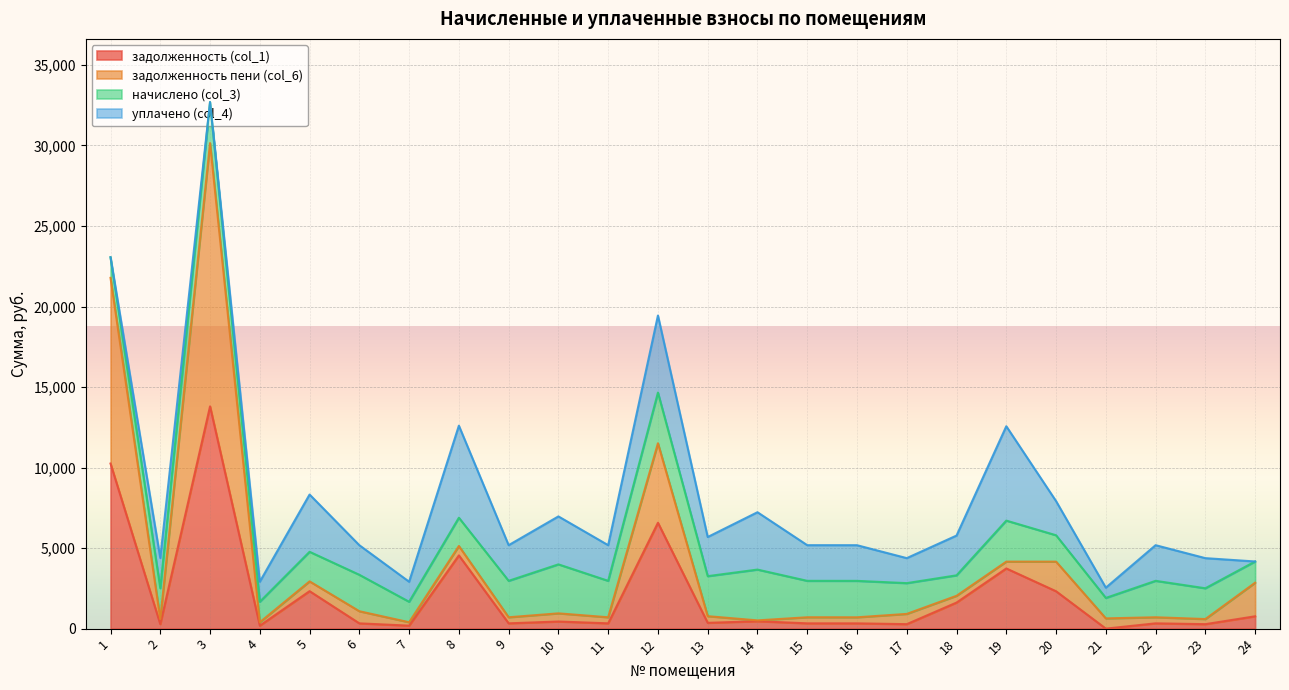

At which category does задолженность (col_1) reach its first local valley?

2